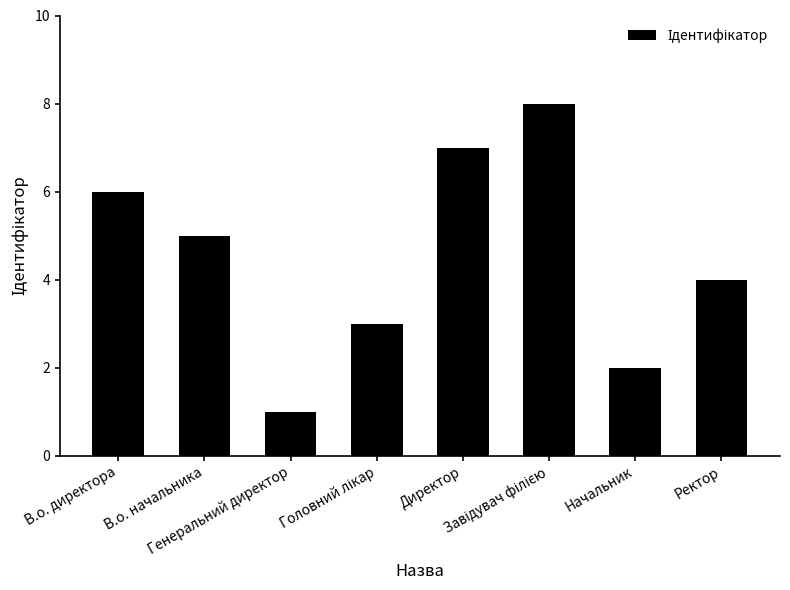

What is the difference between the maximum and minimum values?

7